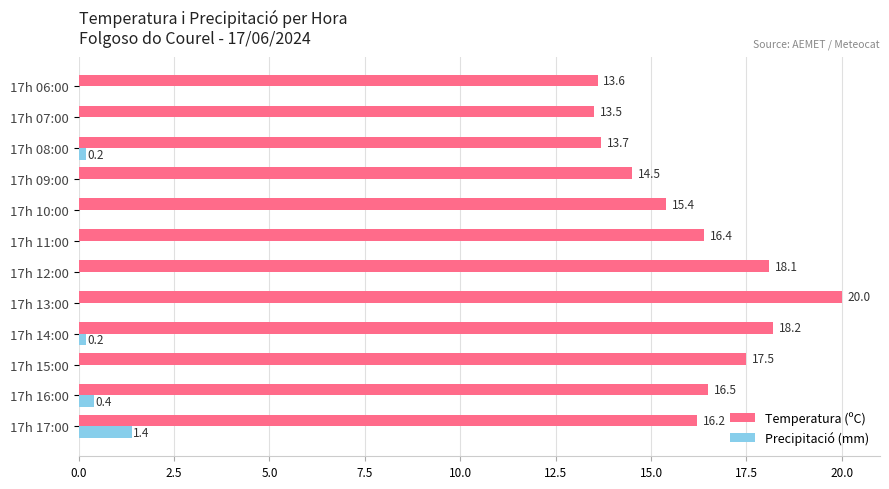

The value of Temperatura (ºC) at 17h 16:00 is 7.4. True or false?

False